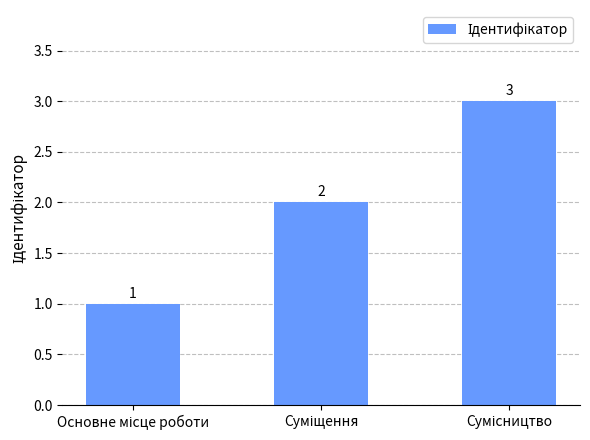

Count the values in the range 1 to 3.

3